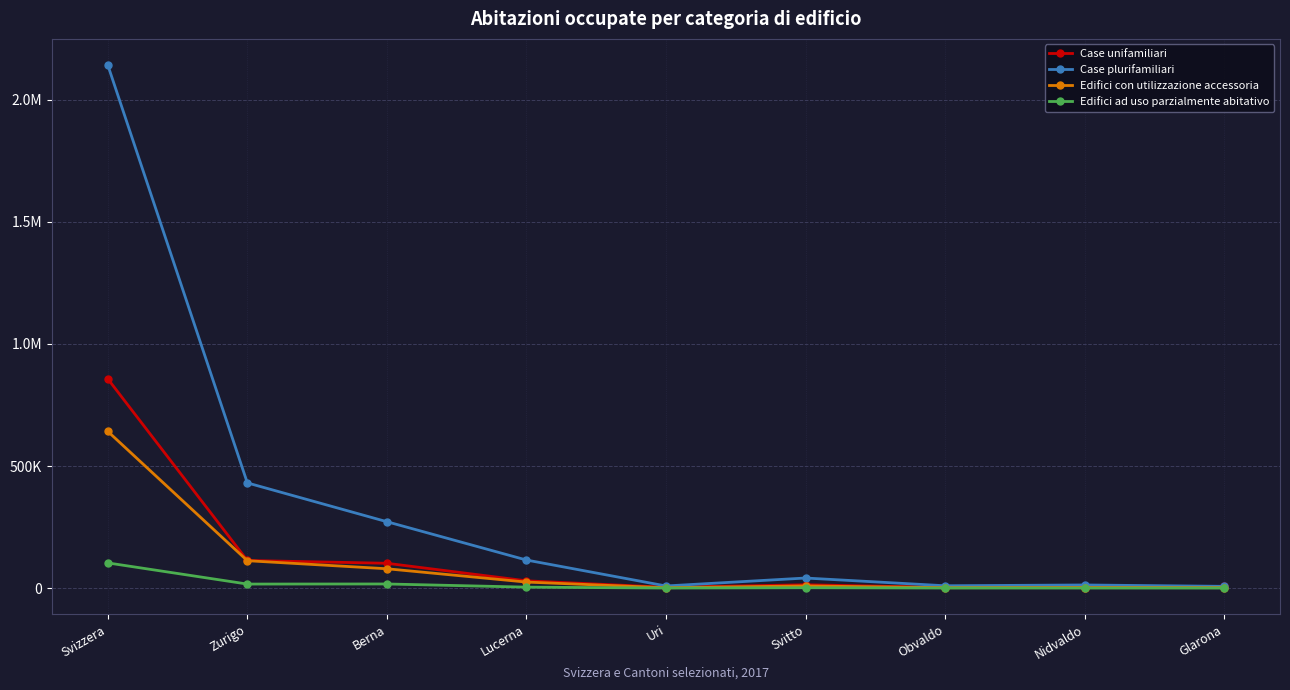

Does the chart have visible grid lines?

Yes